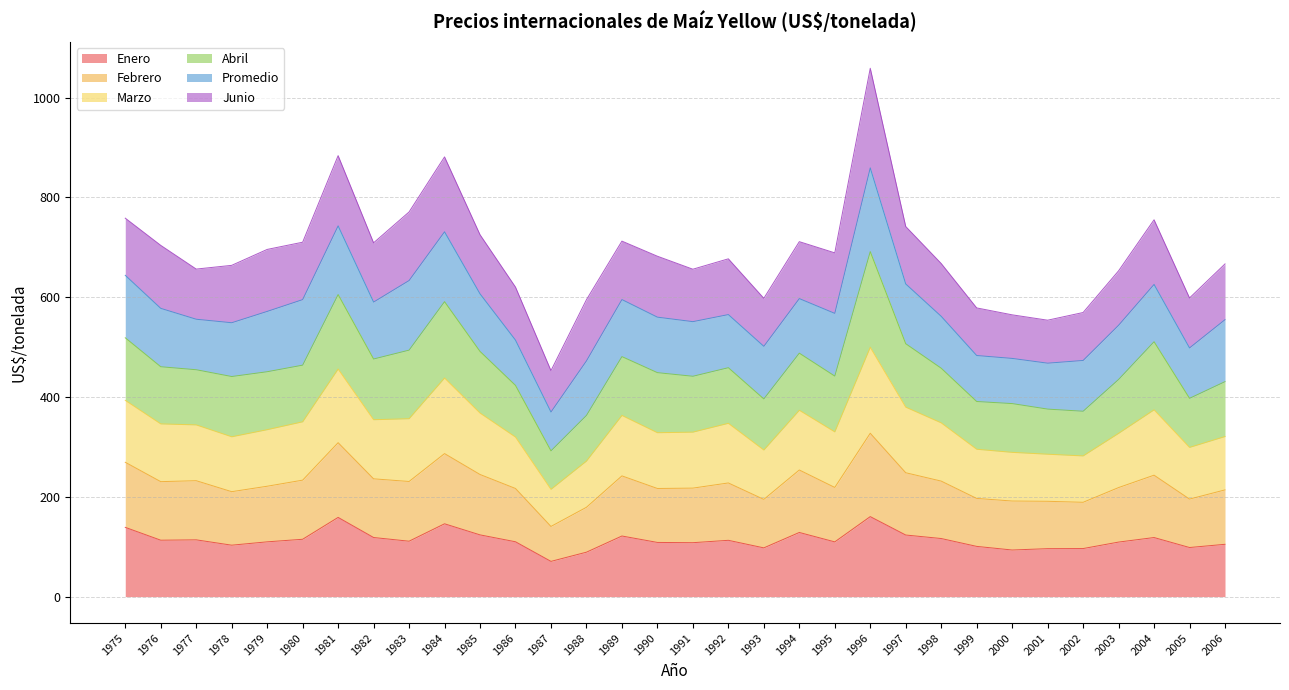

What is the total value across all series at 1978?

663.8